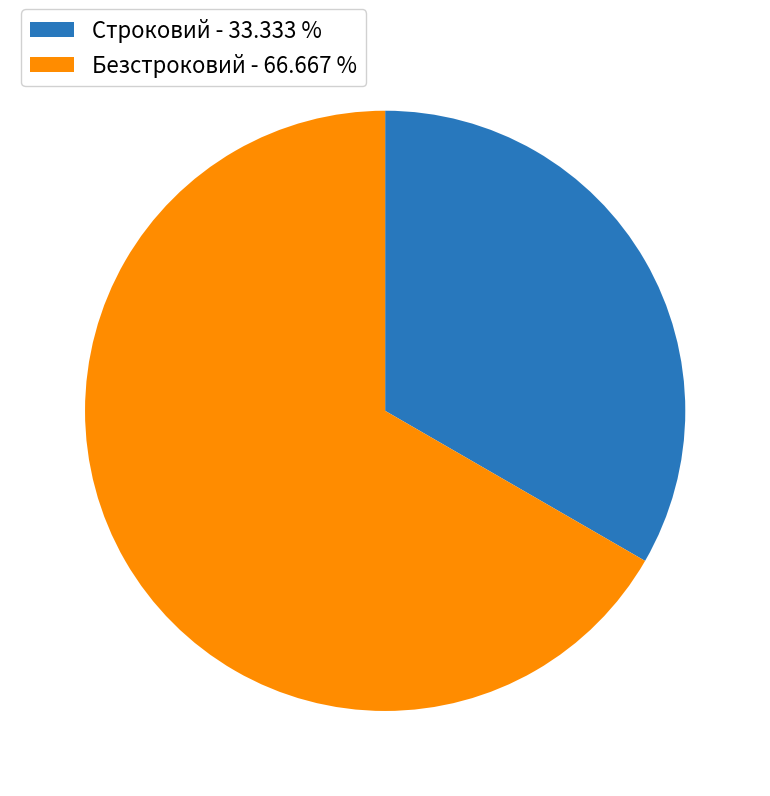

The Безстроковий slice represents 54% of the pie. True or false?

False